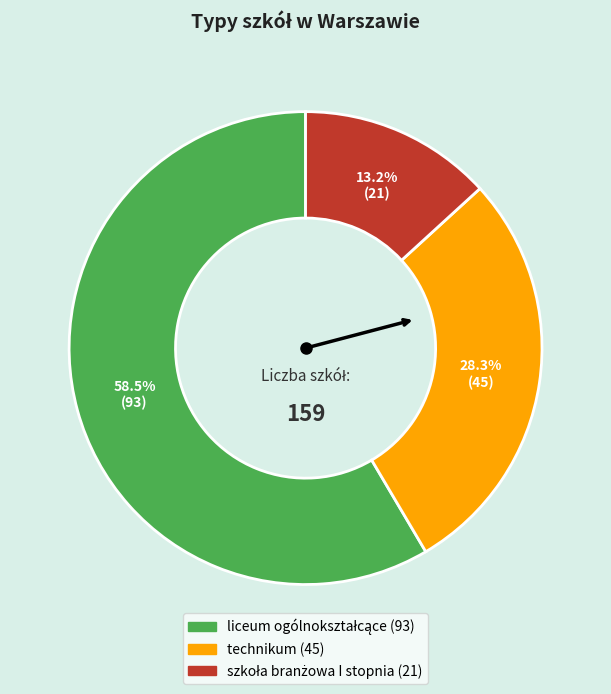

What percentage is the technikum slice, to the nearest percent?

28%